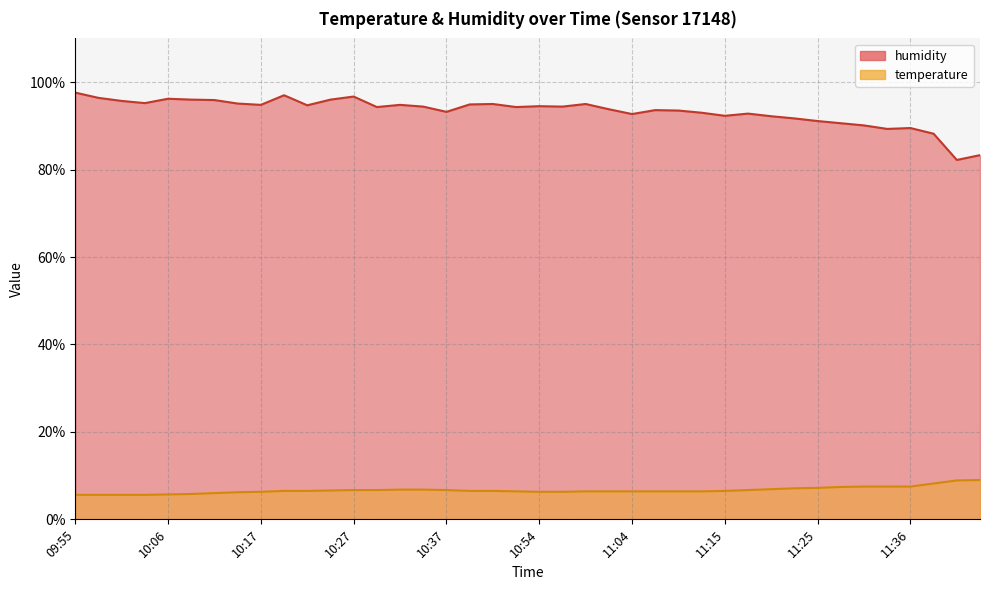

What is the label of the 15th point from the right?

11:07